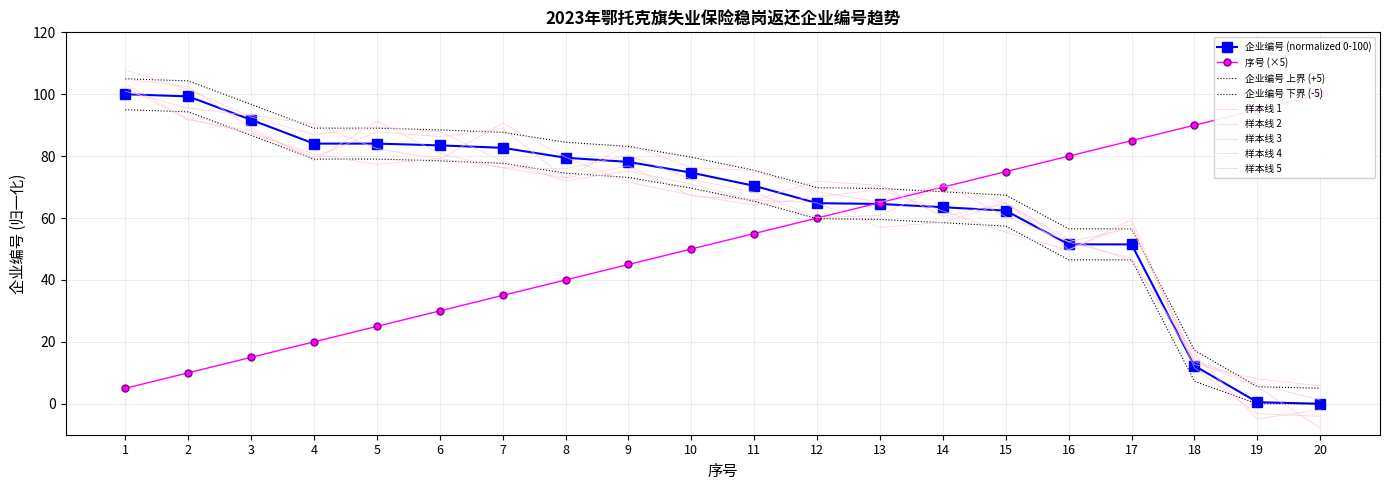

Is it true that 企业编号 (first 20) equals 36.5 at 11?

False